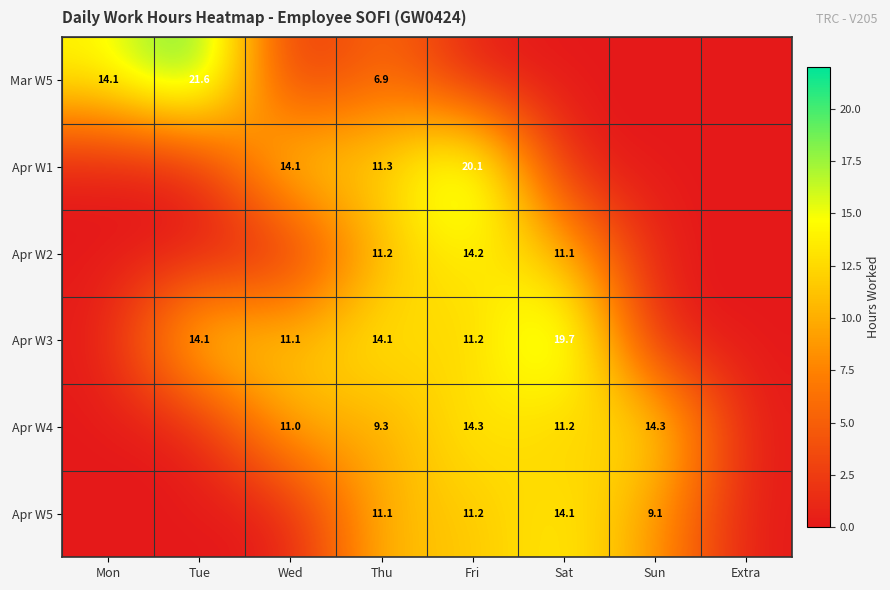

The value of Apr W3 at Sat is 19.7. True or false?

True